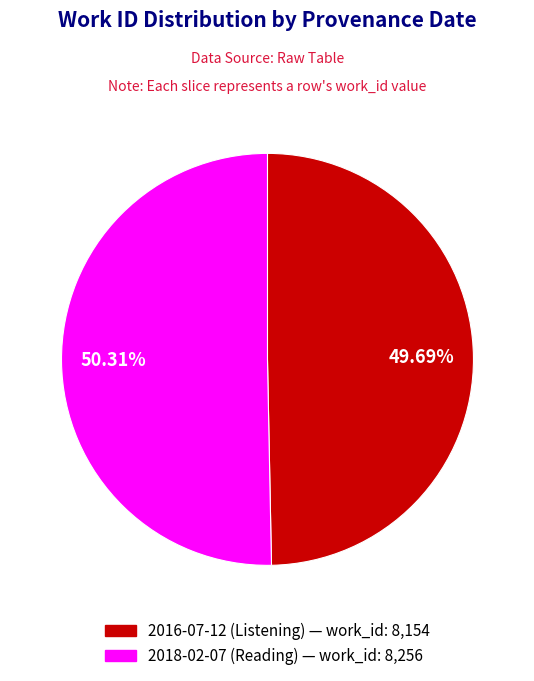

Is the sum of 2018-02-07 and 2016-07-12 greater than half?

Yes